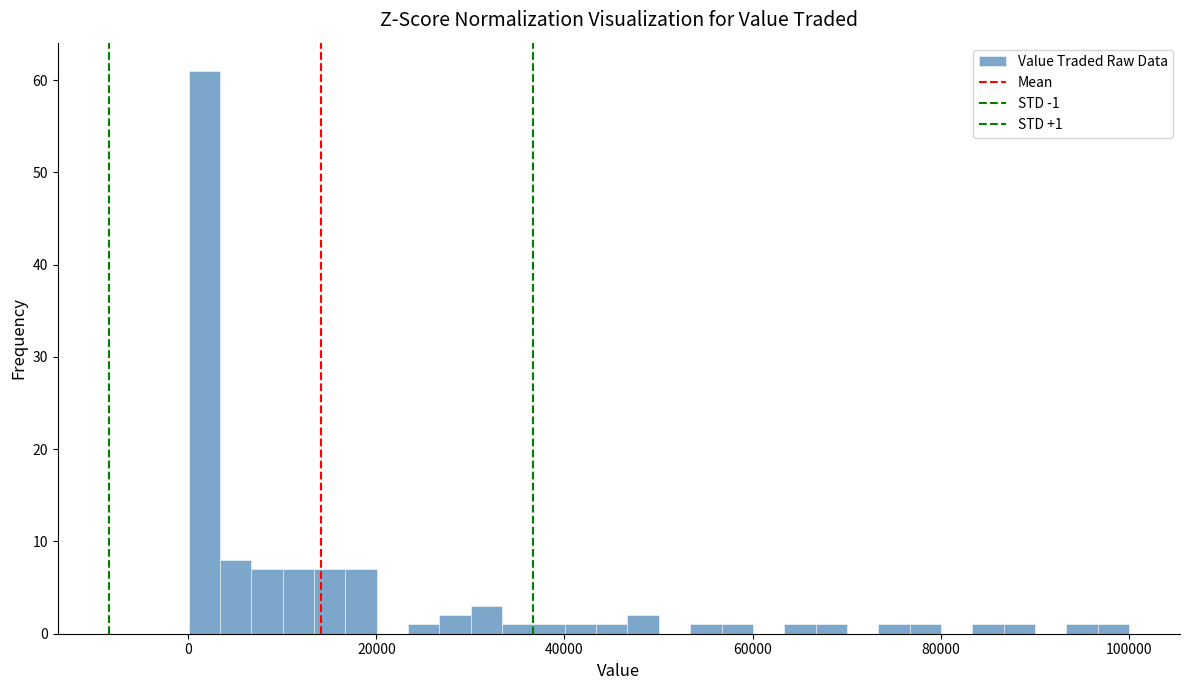

Read against the x-axis, roughly where is the centre of the tallest bar?

2000